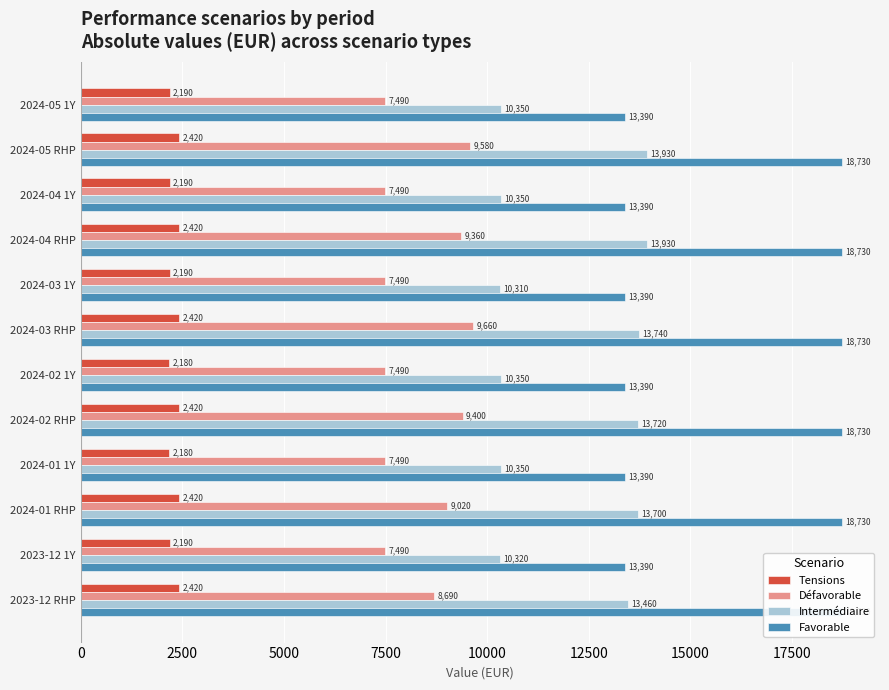

What are all the series names shown in the legend?

Tensions, Défavorable, Intermédiaire, Favorable